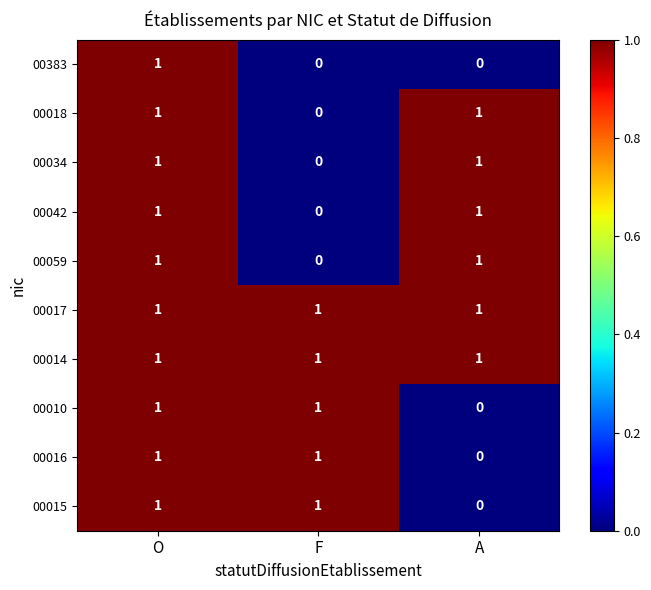

Reading right to left, what are all the values shown in this chart?

00383: 0	0	1
00018: 1	0	1
00034: 1	0	1
00042: 1	0	1
00059: 1	0	1
00017: 1	1	1
00014: 1	1	1
00010: 0	1	1
00016: 0	1	1
00015: 0	1	1